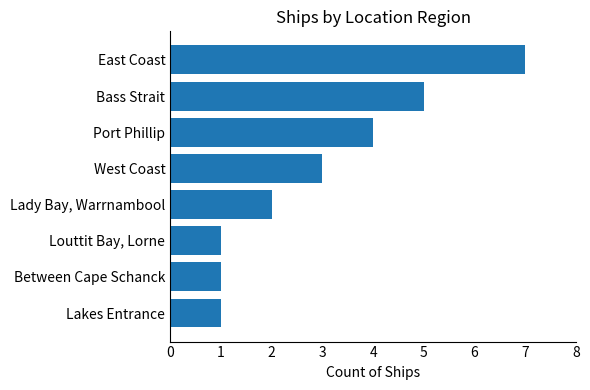

What value does the data have at West Coast?

3